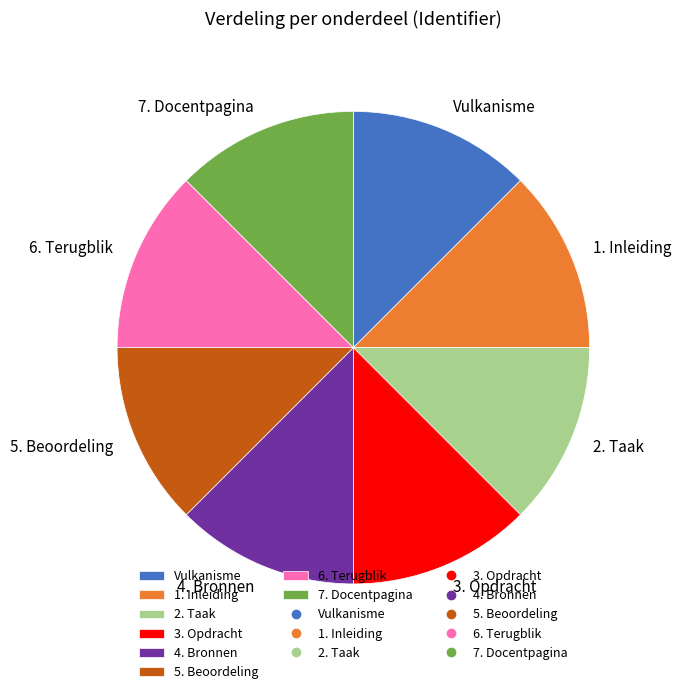

True or false: 4. Bronnen accounts for 22% of the total.

False